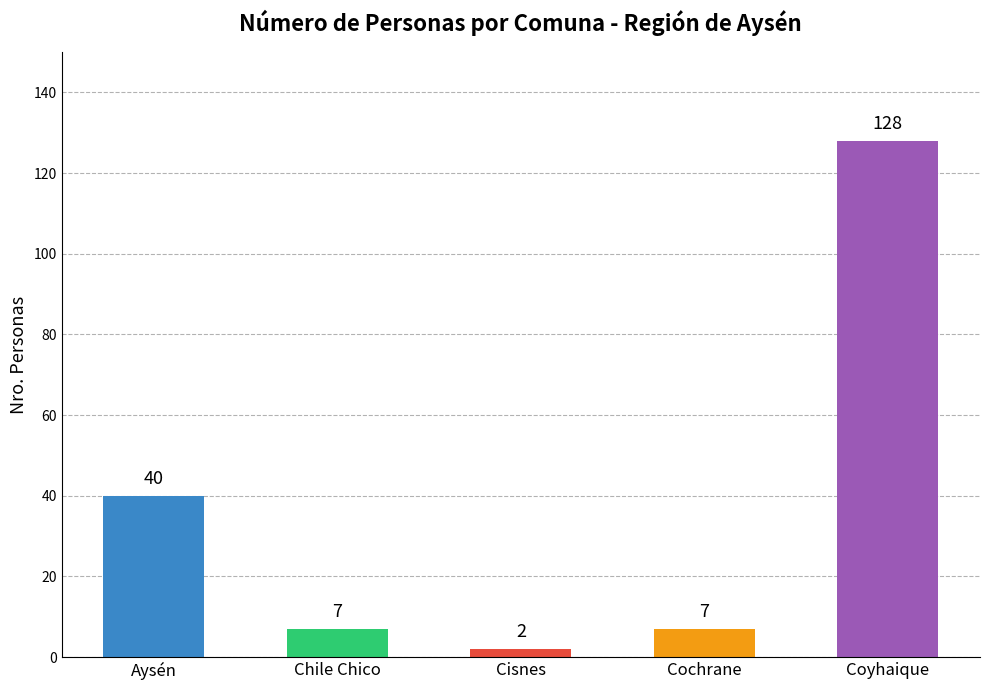

What is the maximum value shown in the chart?

128